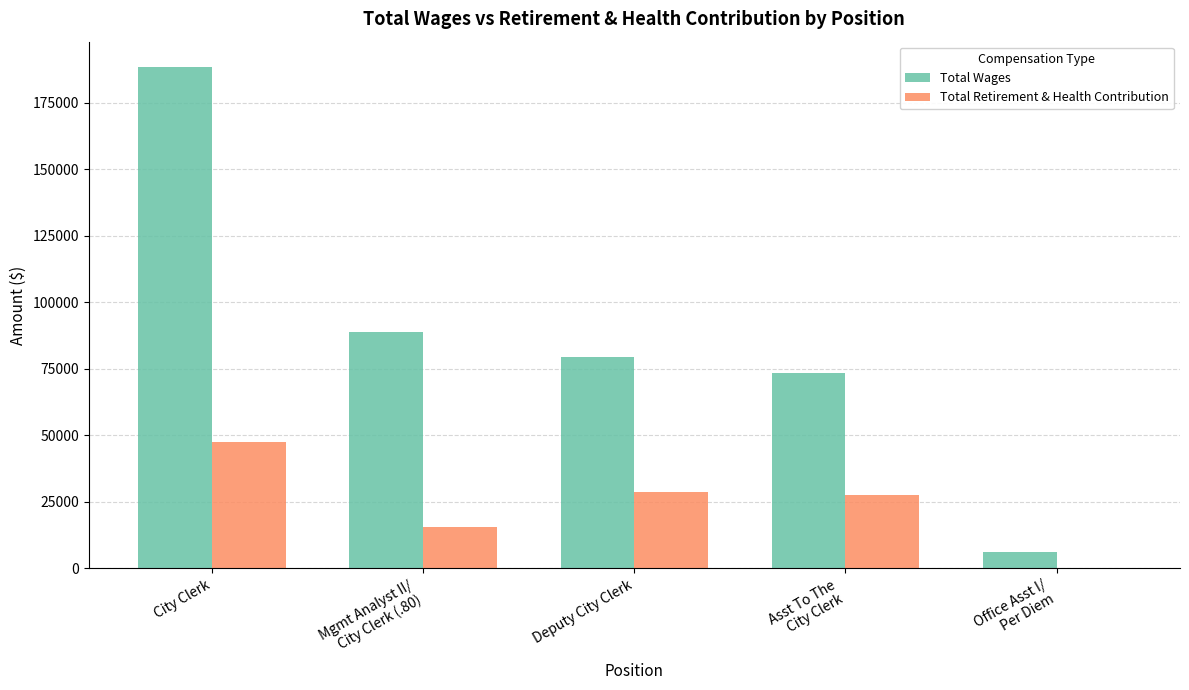

The Total Wages series shows 6075 at Office Asst I/
Per Diem. True or false?

True